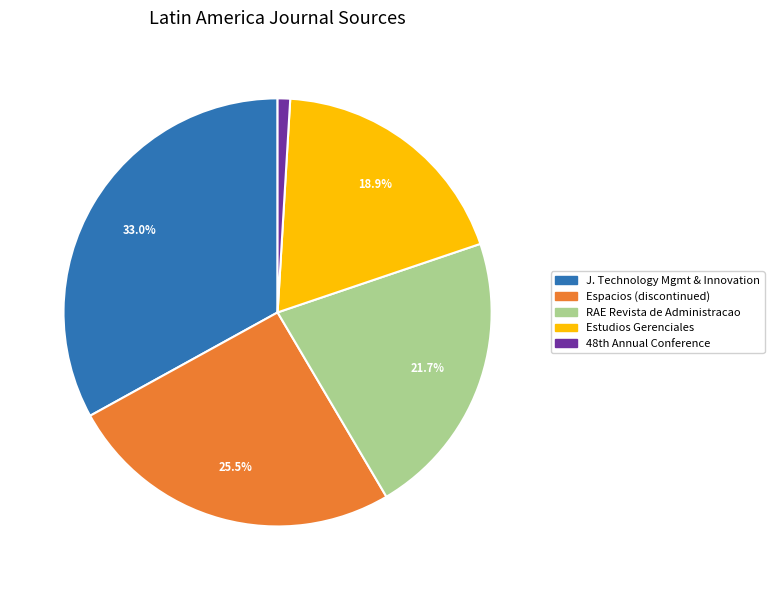

Does any single category account for the majority?

No